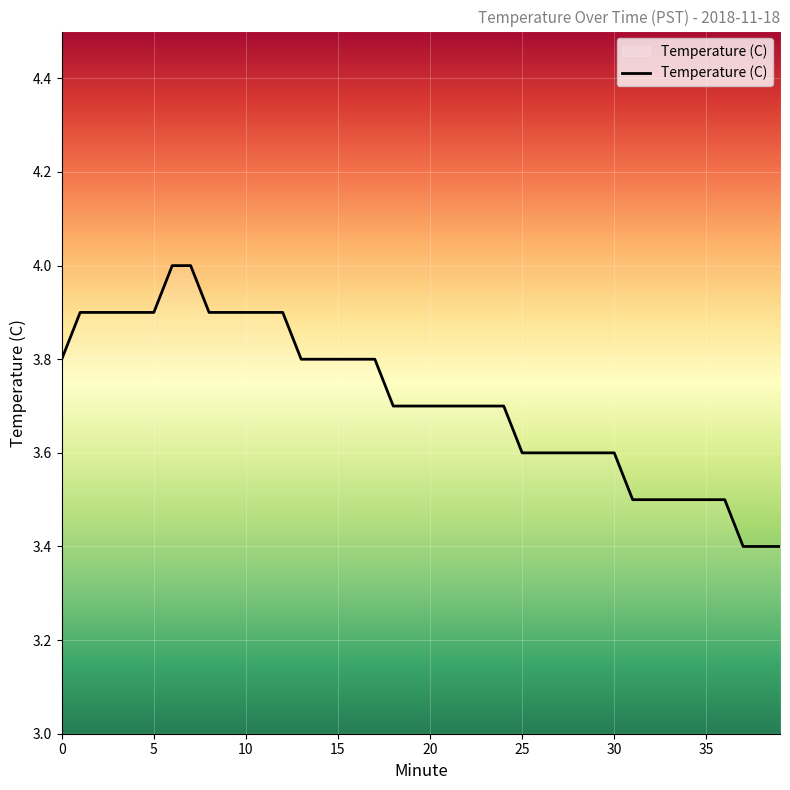

Rank the categories by value from highest to lowest.

6, 7, 1, 2, 3, 4, 5, 8, 9, 10, 11, 12, 0, 13, 14, 15, 16, 17, 18, 19, 20, 21, 22, 23, 24, 25, 26, 27, 28, 29, 30, 31, 32, 33, 34, 35, 36, 37, 38, 39